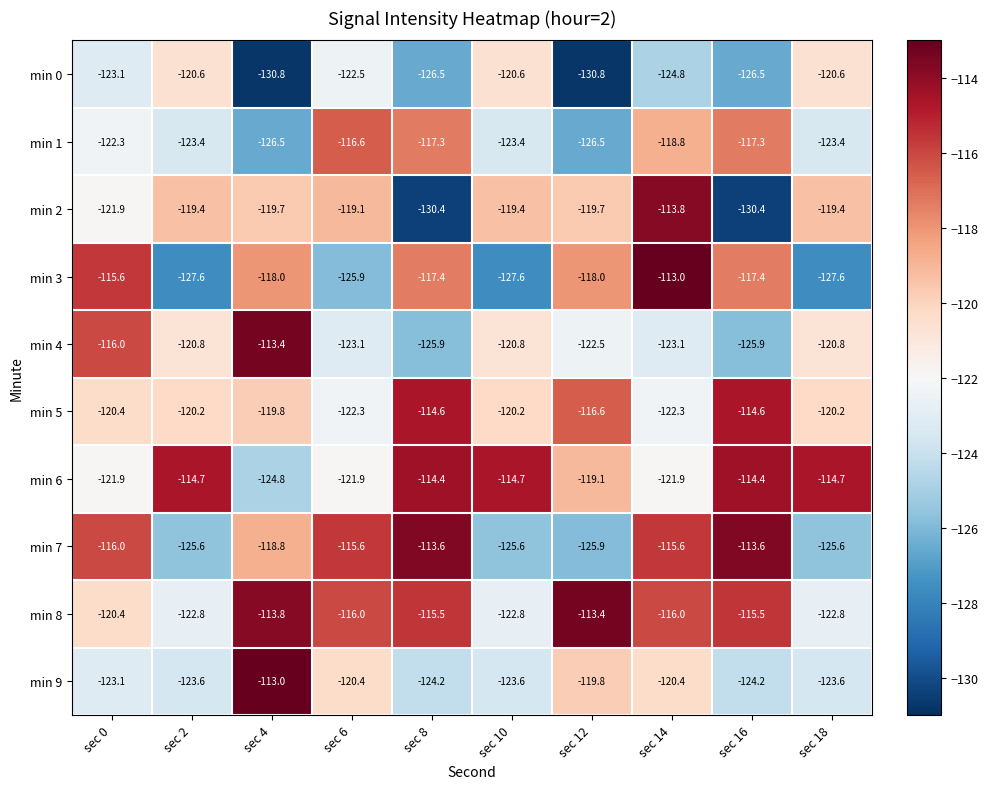

What is the difference between the second highest and second lowest values in the min 6 series?

7.5